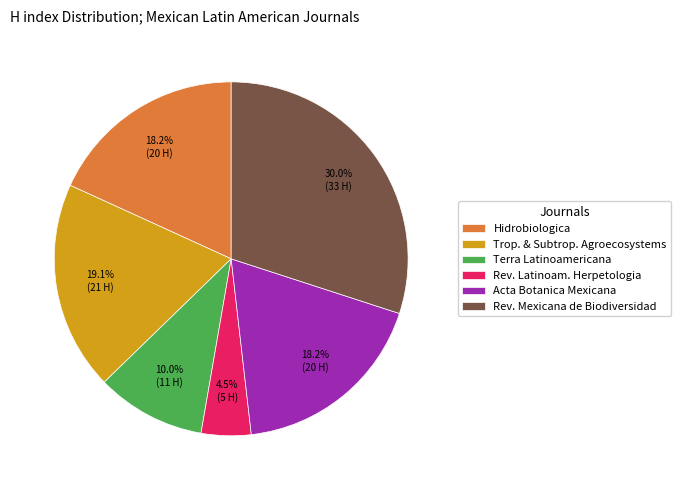

What percentage do Rev. Mexicana de Biodiversidad and Rev. Latinoam. Herpetologia together represent?

34.5%